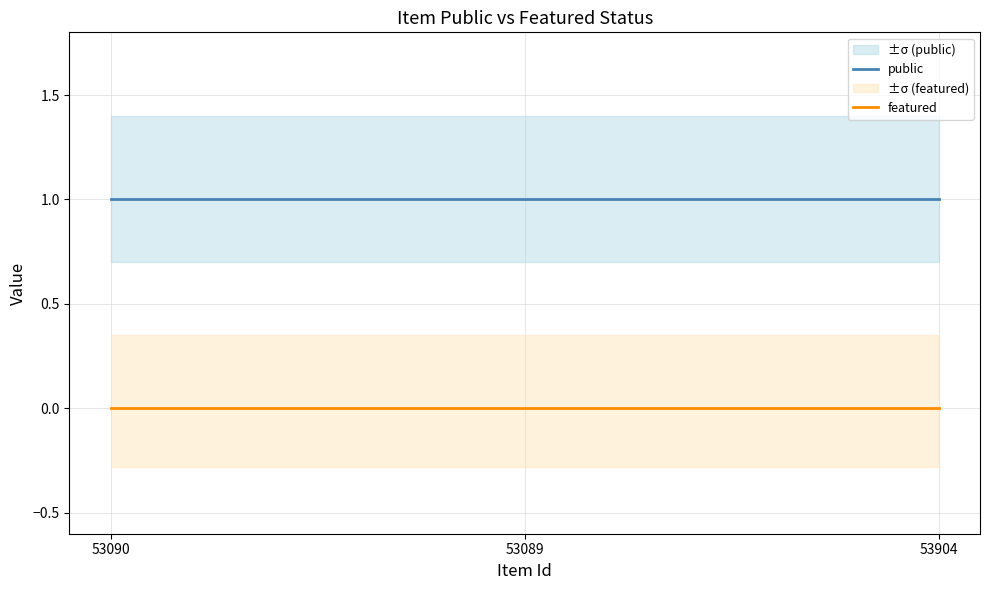

List the labels in order of featured value, largest first.

53090, 53089, 53904